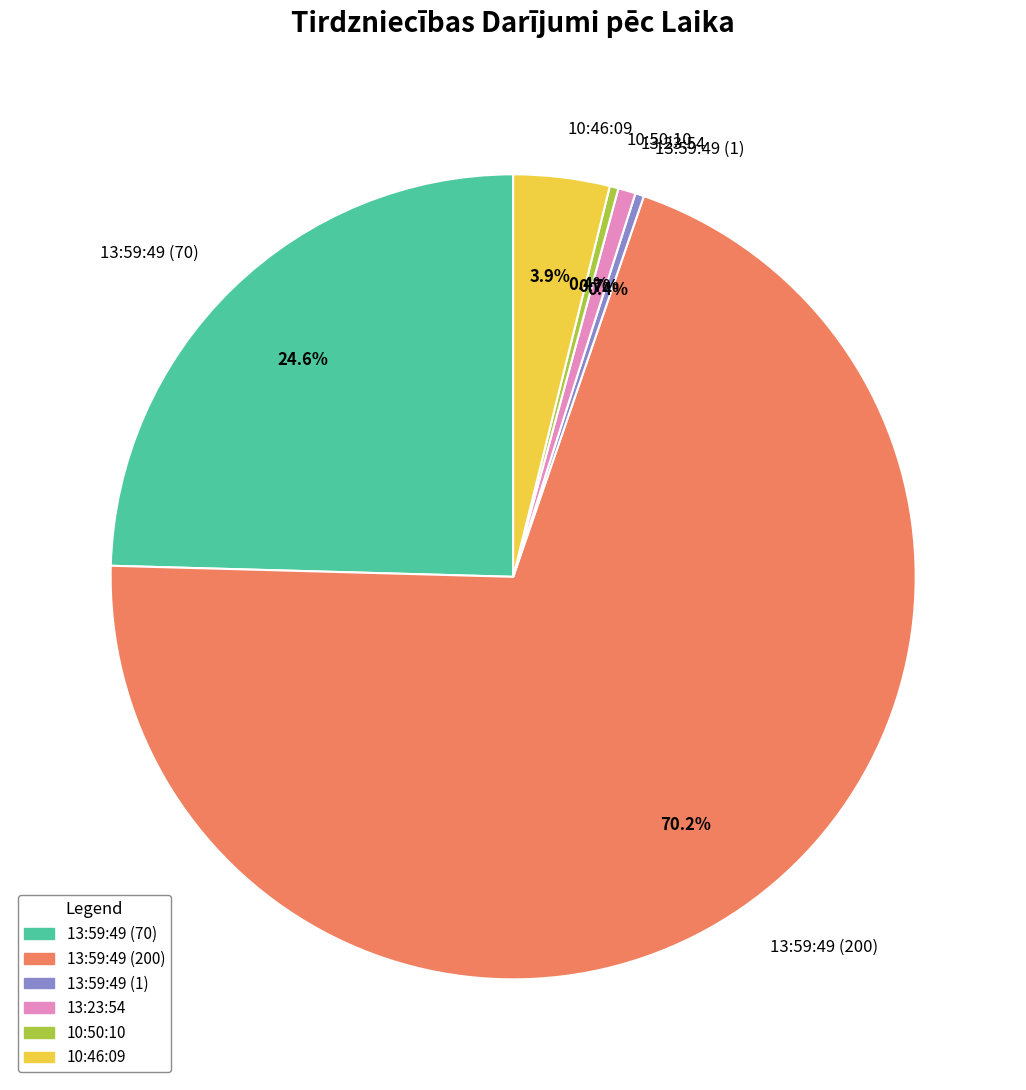

How many slices are in this pie chart?

6